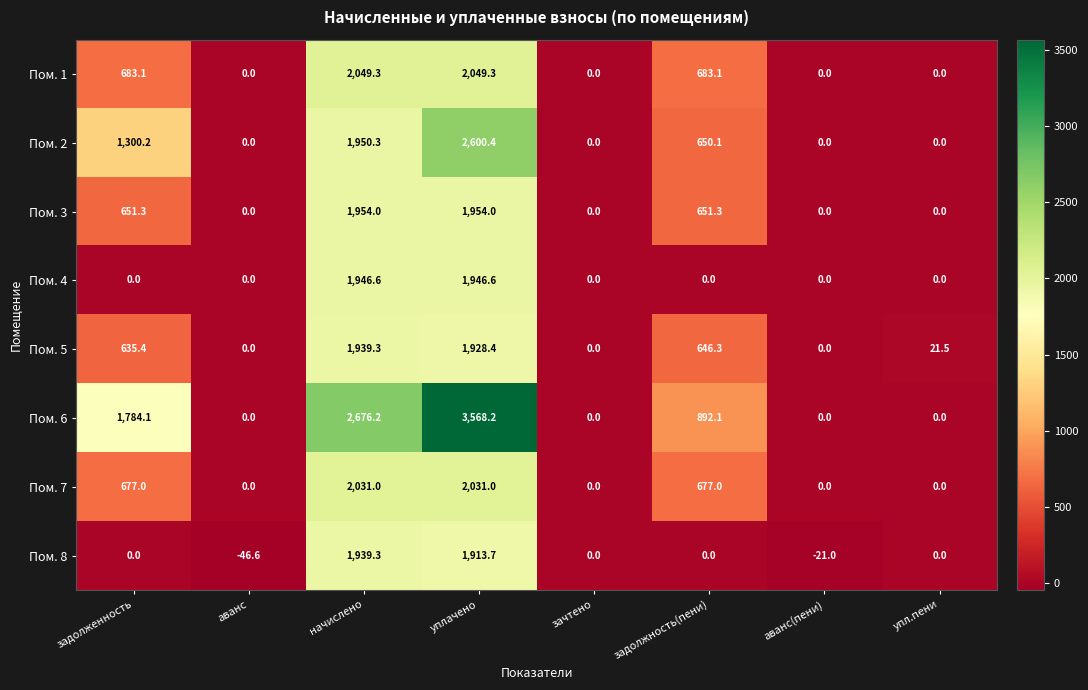

How many Пом. 7 values are between 0 and 2031?

8